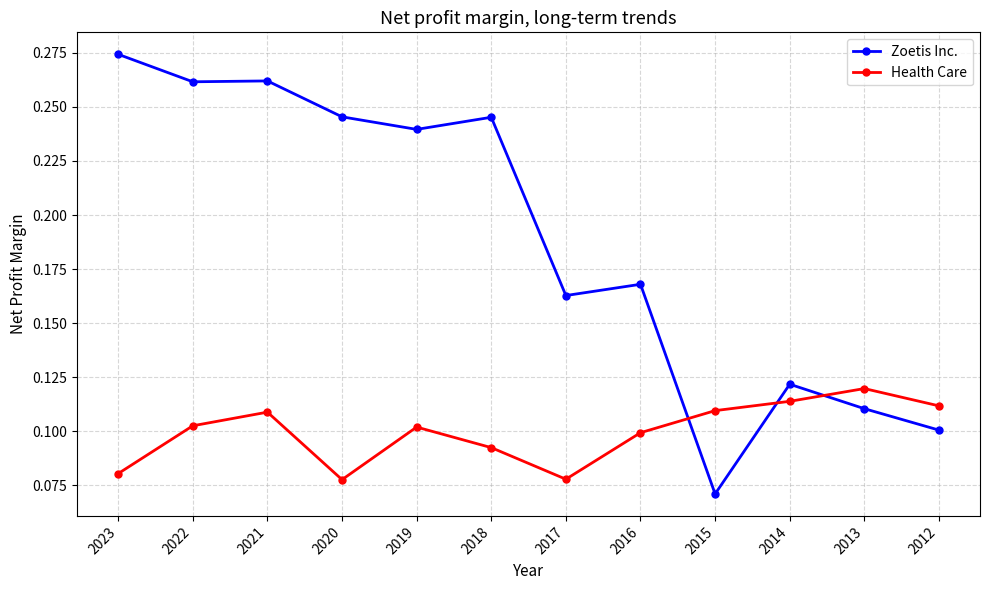

The Health Care series shows 0.1 at 2012. True or false?

True